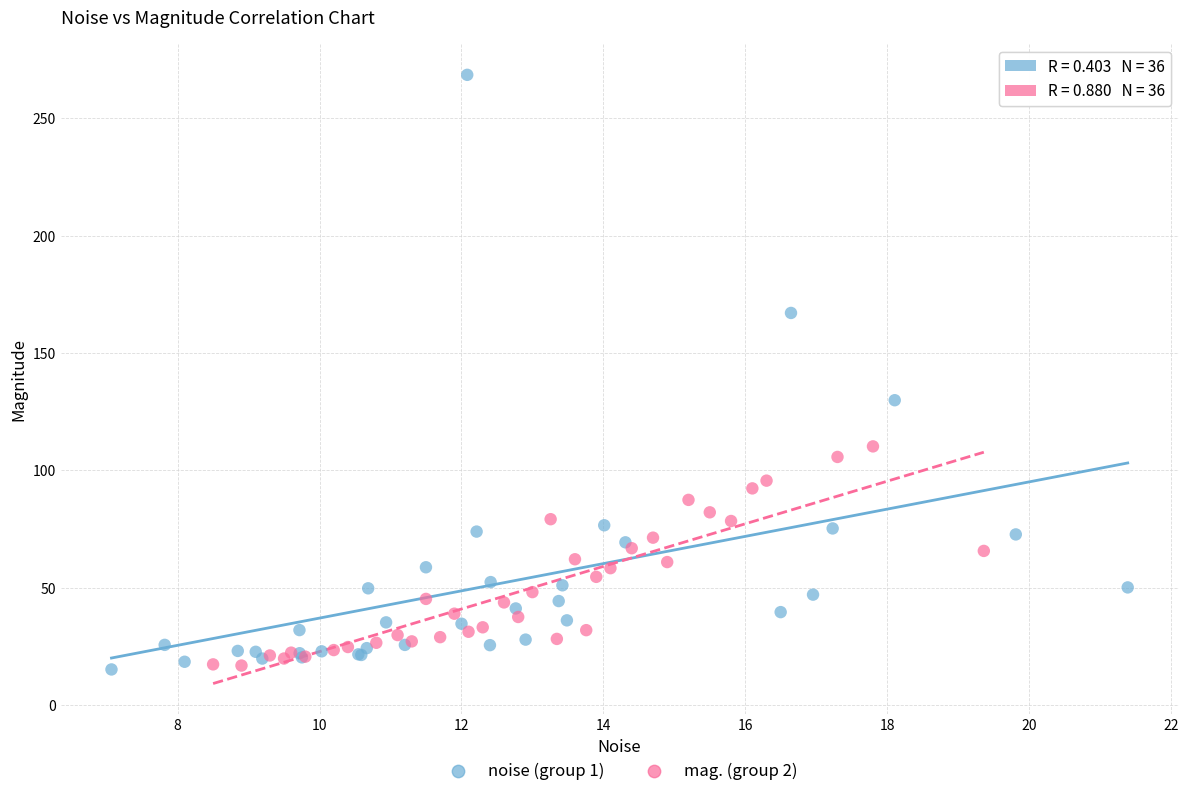

Which series contains the highest Y value?

noise (group 1)